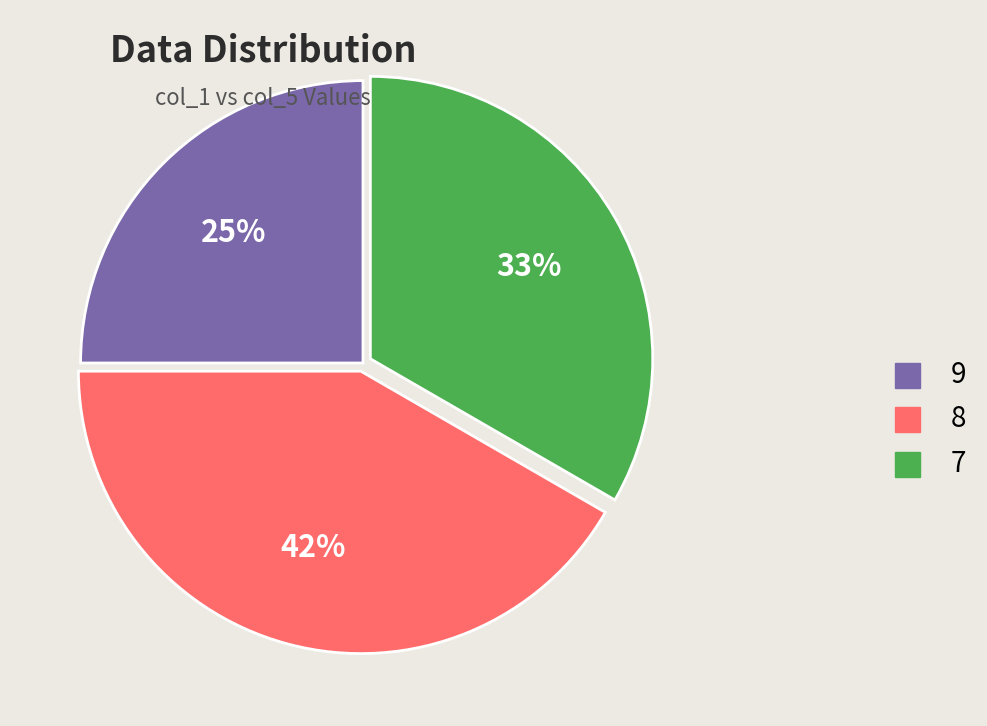

Between 8 and 9, which is larger?

8